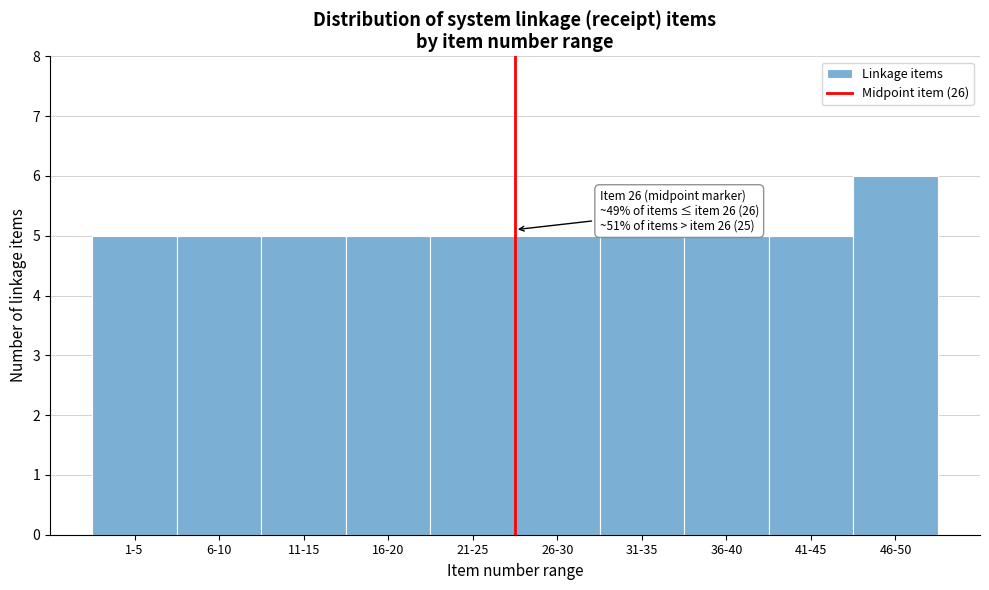

Reading left to right, list all the values displayed in this chart.

5	5	5	5	5	5	5	5	5	6